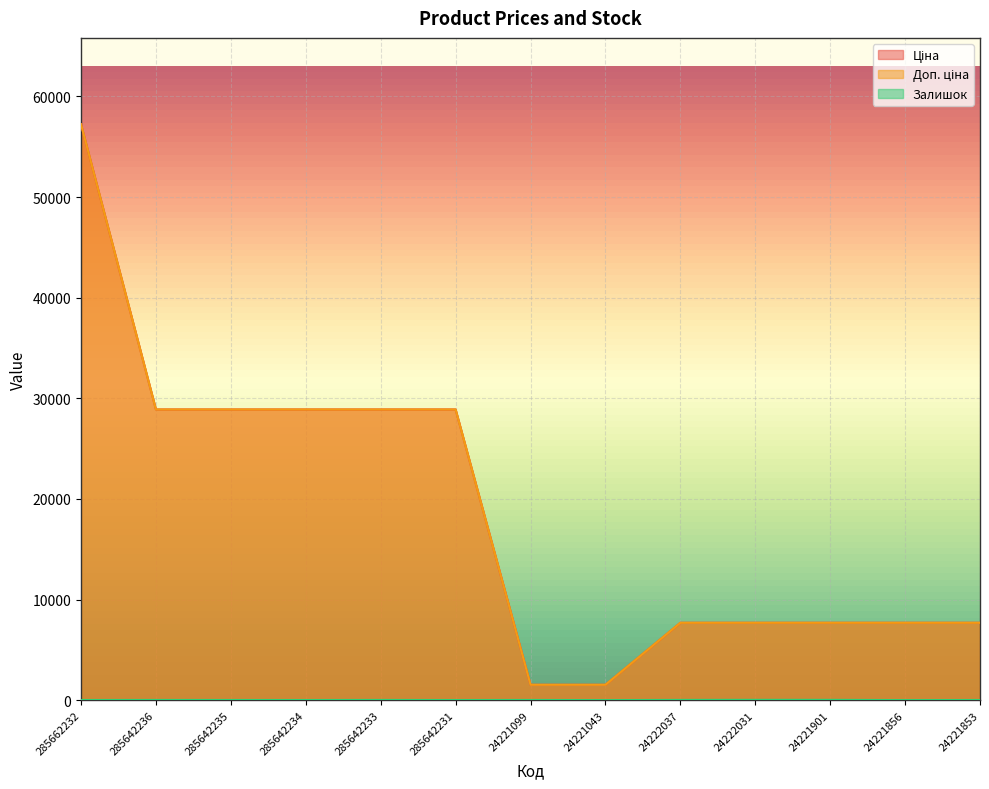

Between 285642234 and 24222031, which series saw the biggest shift?

Ціна